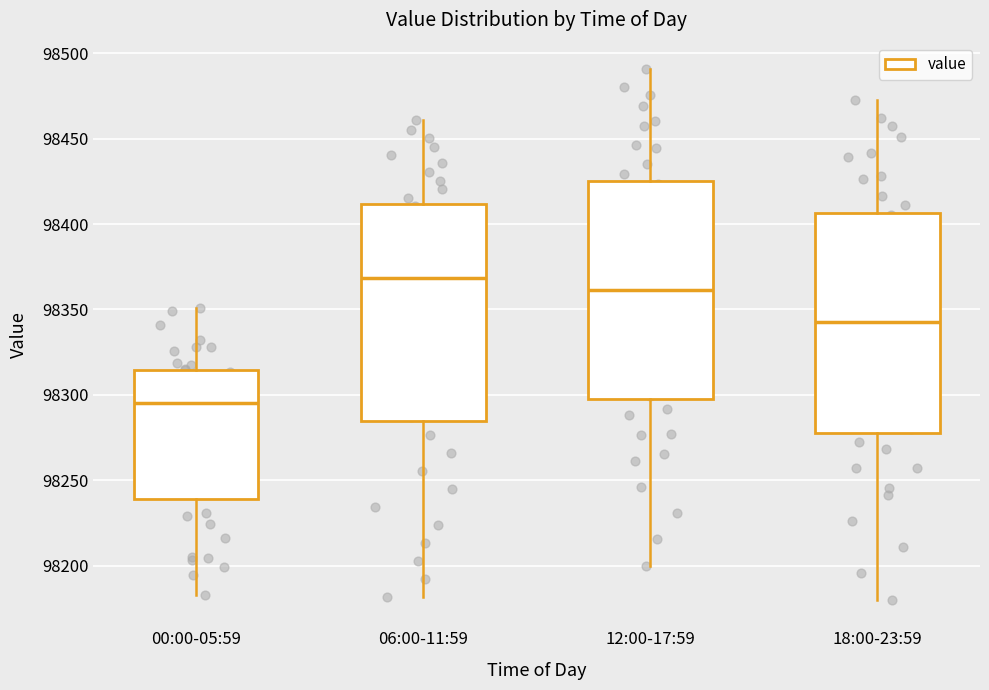

Which box has the highest median line?

06:00-11:59